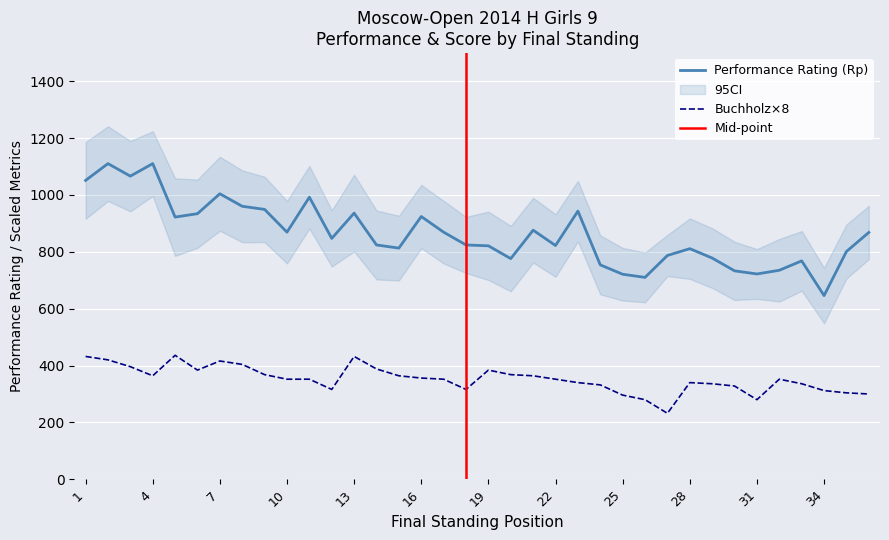

True or false: Performance Rating (Rp) has a value of 1409 at 35.

False